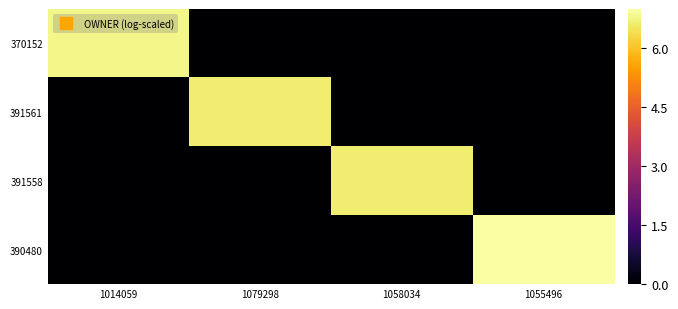

Rank the series by their maximum value, from highest to lowest.

390480, 370152, 391561, 391558